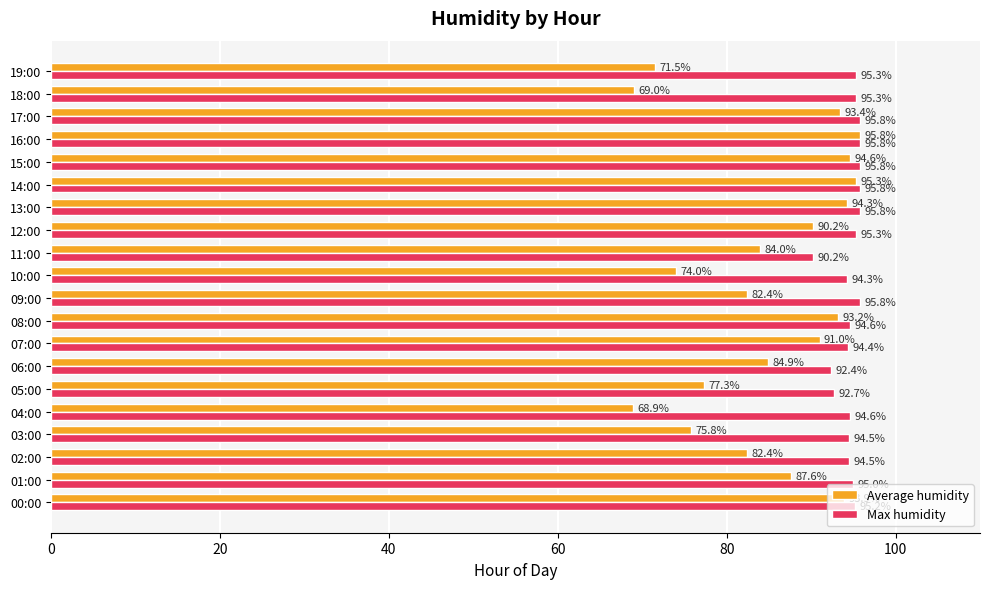

Count the number of categories in the chart.

20